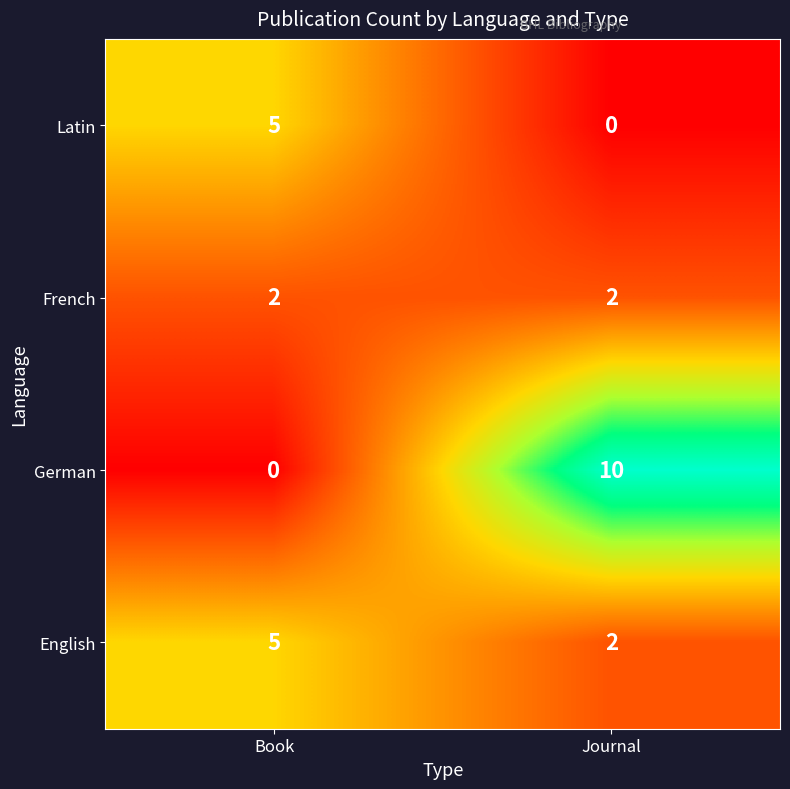

Which series has the largest total across all categories?

German